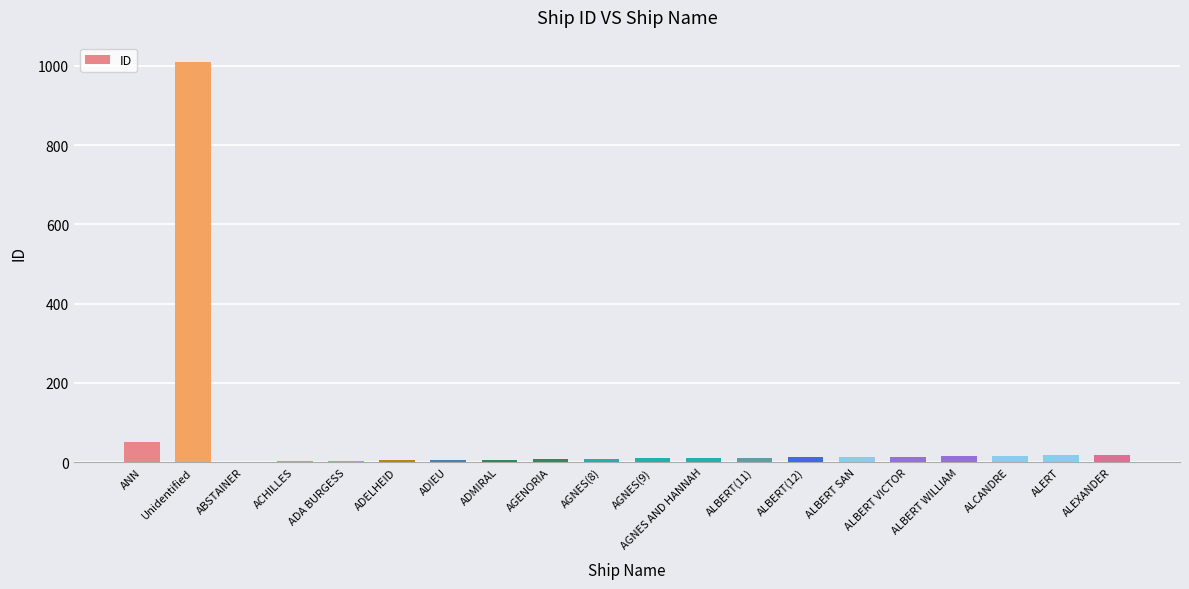

What is the sum of all values?

1231